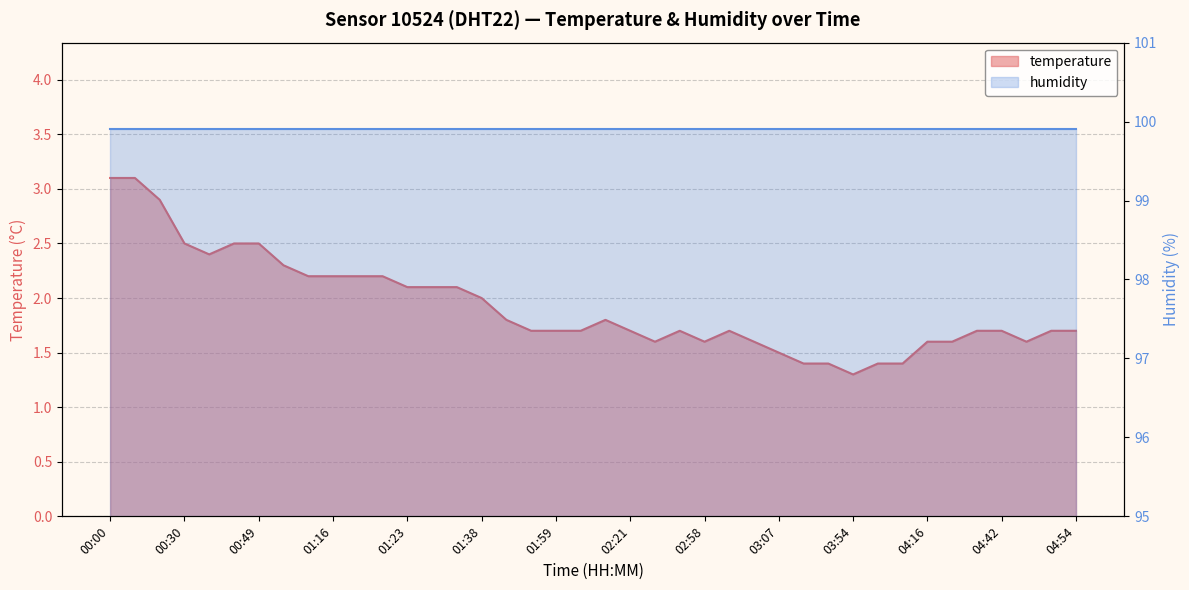

Reading right to left, list all the values displayed in this chart.

1.7	1.7	1.6	1.7	1.7	1.6	1.6	1.4	1.4	1.3	1.4	1.4	1.5	1.6	1.7	1.6	1.7	1.6	1.7	1.8	1.7	1.7	1.7	1.8	2.0	2.1	2.1	2.1	2.2	2.2	2.2	2.2	2.3	2.5	2.5	2.4	2.5	2.9	3.1	3.1